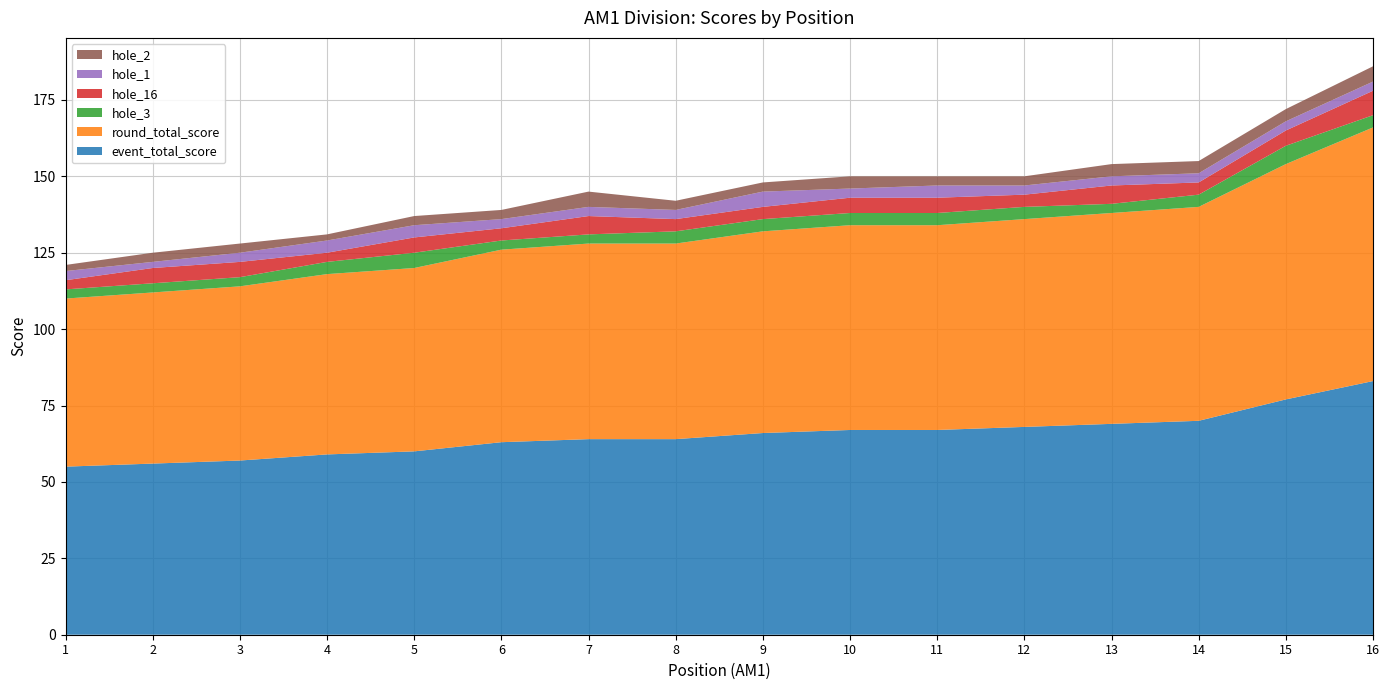

Reading left to right, extract all data points from this chart.

event_total_score: 1=55	2=56	3=57	4=59	5=60	6=63	7=64	8=64	9=66	10=67	11=67	12=68	13=69	14=70	15=77	16=83
round_total_score: 1=55	2=56	3=57	4=59	5=60	6=63	7=64	8=64	9=66	10=67	11=67	12=68	13=69	14=70	15=77	16=83
hole_3: 1=3	2=3	3=3	4=4	5=5	6=3	7=3	8=4	9=4	10=4	11=4	12=4	13=3	14=4	15=6	16=4
hole_16: 1=3	2=5	3=5	4=3	5=5	6=4	7=6	8=4	9=4	10=5	11=5	12=4	13=6	14=4	15=5	16=8
hole_1: 1=3	2=2	3=3	4=4	5=4	6=3	7=3	8=3	9=5	10=3	11=4	12=3	13=3	14=3	15=3	16=3
hole_2: 1=2	2=3	3=3	4=2	5=3	6=3	7=5	8=3	9=3	10=4	11=3	12=3	13=4	14=4	15=4	16=5